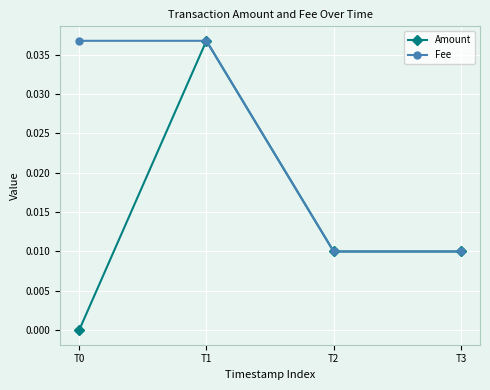

Which series has the widest spread of values?

Amount